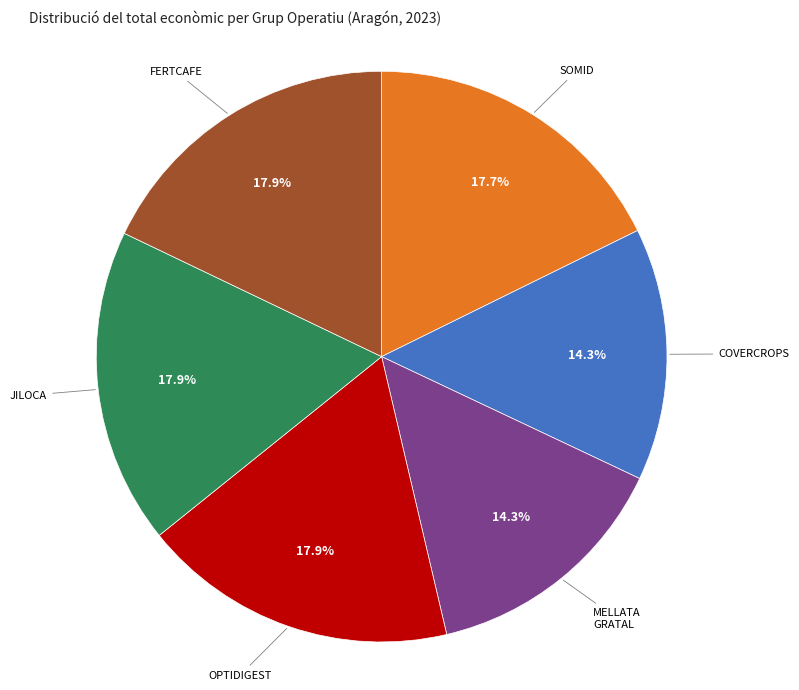

To the nearest percent, what is the difference between the largest and smallest slice percentages?

4%